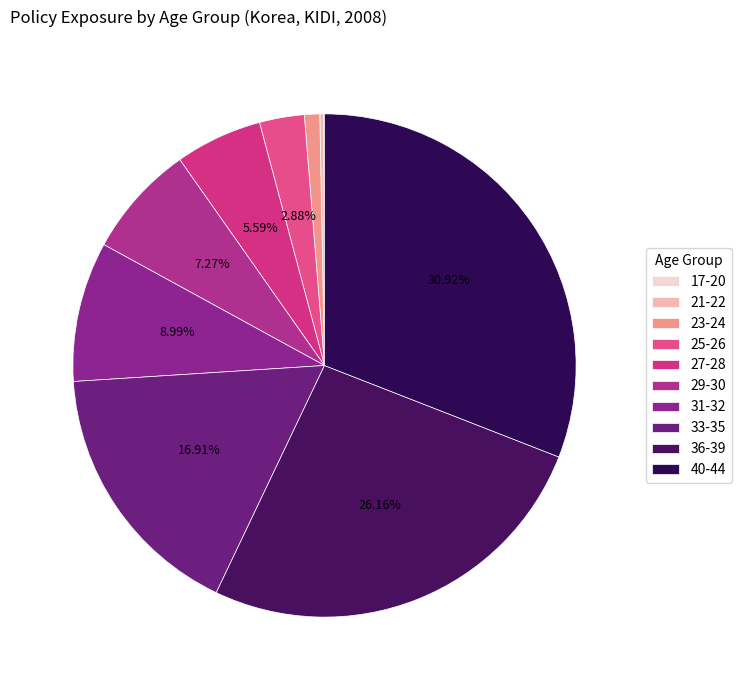

To the nearest percent, what percentage of the pie is 36-39?

26%